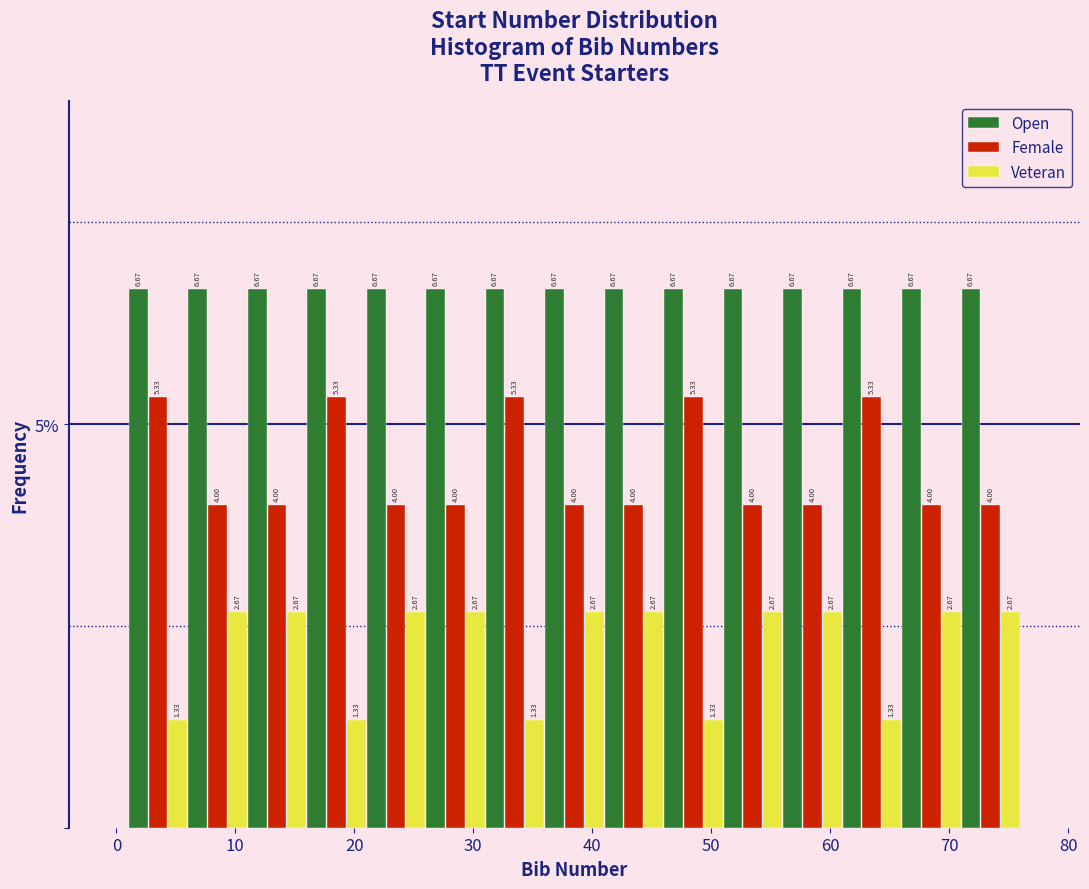

Reading left to right, transcribe this chart: for each range on the x-axis, give the height of each series' bar.

1 to 6: Open=6.67	Female=5.33	Veteran=1.33
6 to 11: Open=6.67	Female=4.00	Veteran=2.67
11 to 16: Open=6.67	Female=4.00	Veteran=2.67
16 to 21: Open=6.67	Female=5.33	Veteran=1.33
21 to 26: Open=6.67	Female=4.00	Veteran=2.67
26 to 31: Open=6.67	Female=4.00	Veteran=2.67
31 to 36: Open=6.67	Female=5.33	Veteran=1.33
36 to 41: Open=6.67	Female=4.00	Veteran=2.67
41 to 46: Open=6.67	Female=4.00	Veteran=2.67
46 to 51: Open=6.67	Female=5.33	Veteran=1.33
51 to 56: Open=6.67	Female=4.00	Veteran=2.67
56 to 61: Open=6.67	Female=4.00	Veteran=2.67
61 to 66: Open=6.67	Female=5.33	Veteran=1.33
66 to 71: Open=6.67	Female=4.00	Veteran=2.67
71 to 76: Open=6.67	Female=4.00	Veteran=2.67